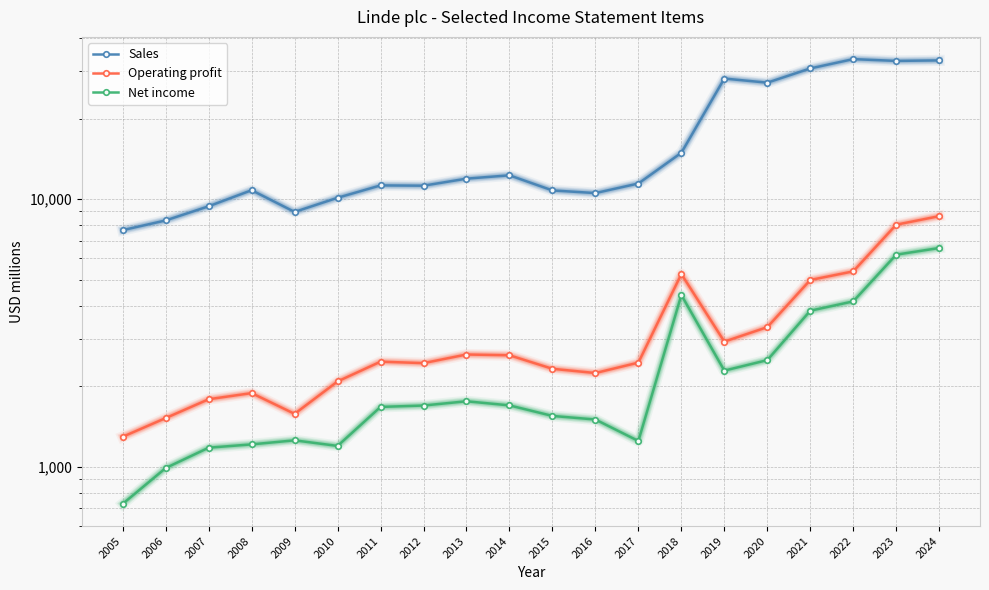

Is the value of Sales at 2019 greater than the value of Operating profit at 2014?

Yes